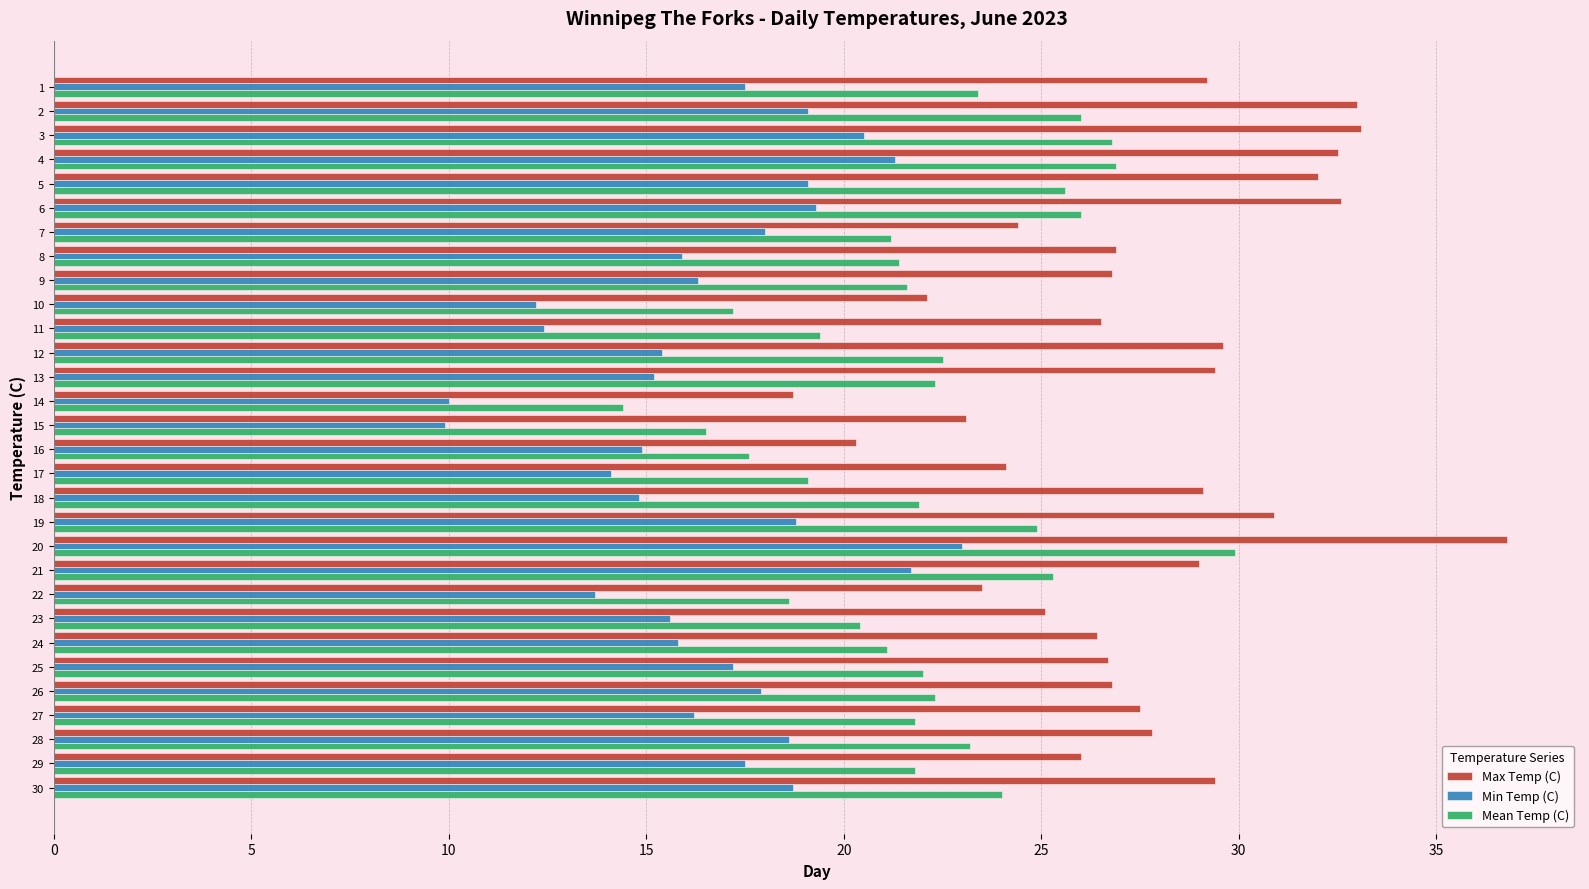

What is the maximum value shown in the chart?

36.8